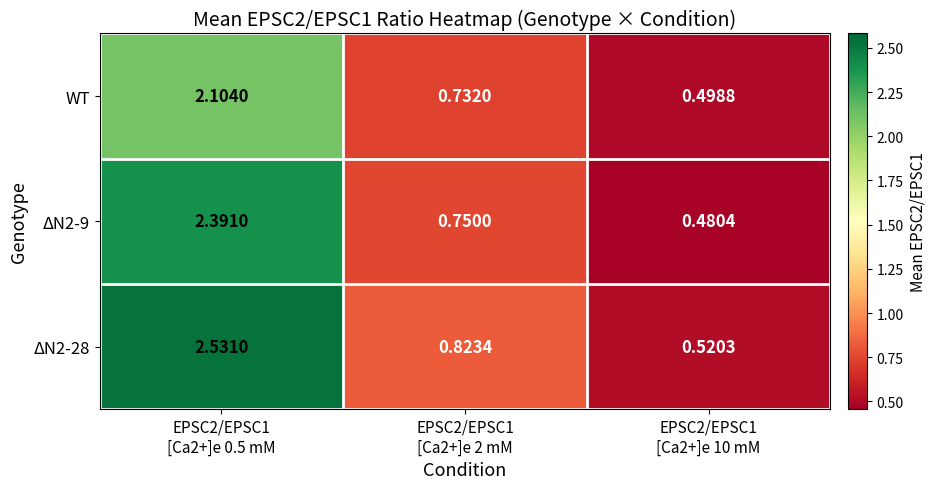

Count the number of data series in this chart.

3